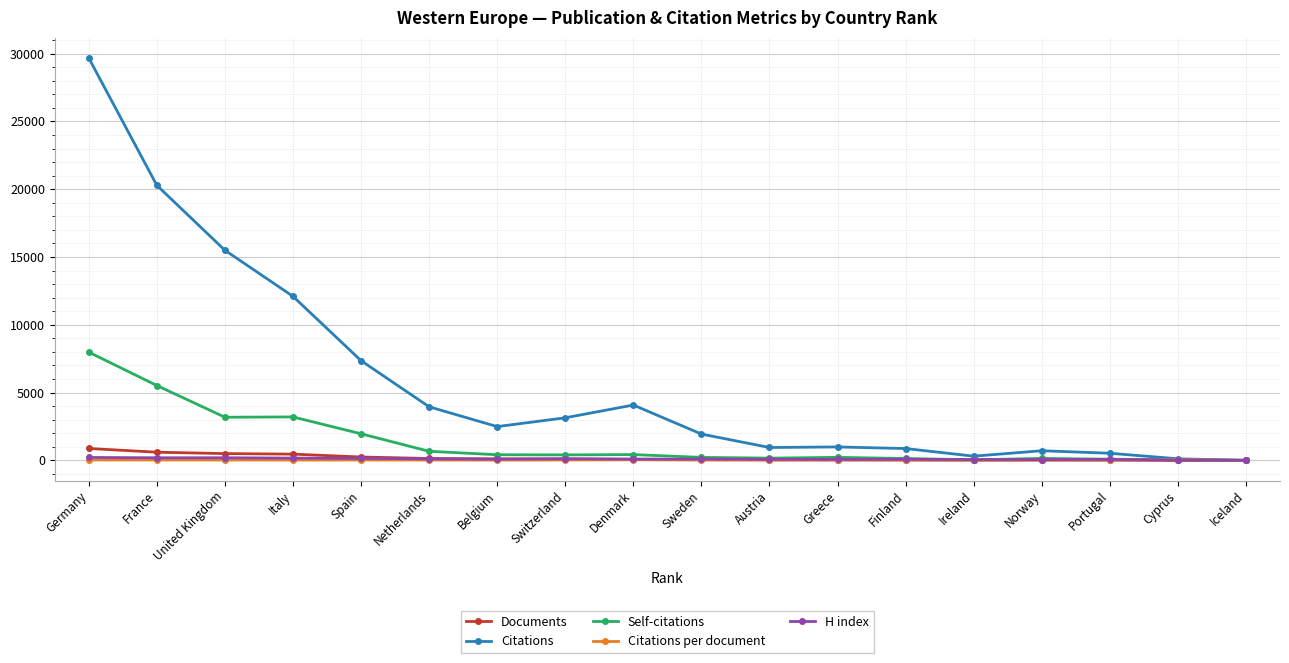

Which series changed the most between Norway and Cyprus?

Citations